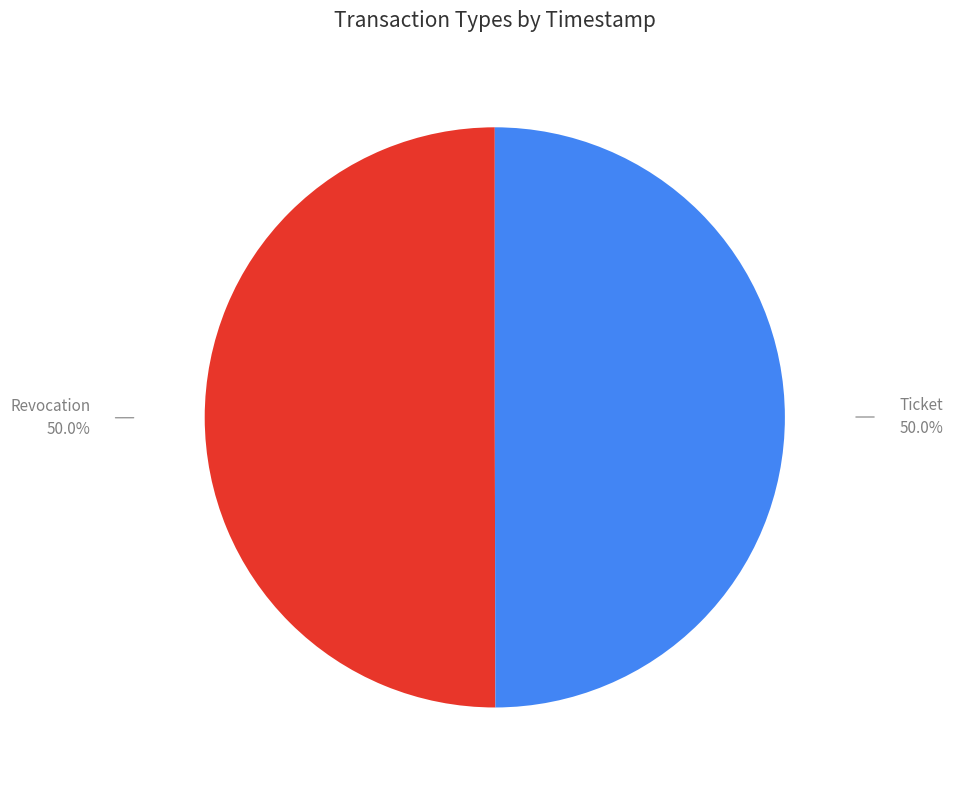

What is the ratio of the value at Revocation to the value at Ticket?

1.0